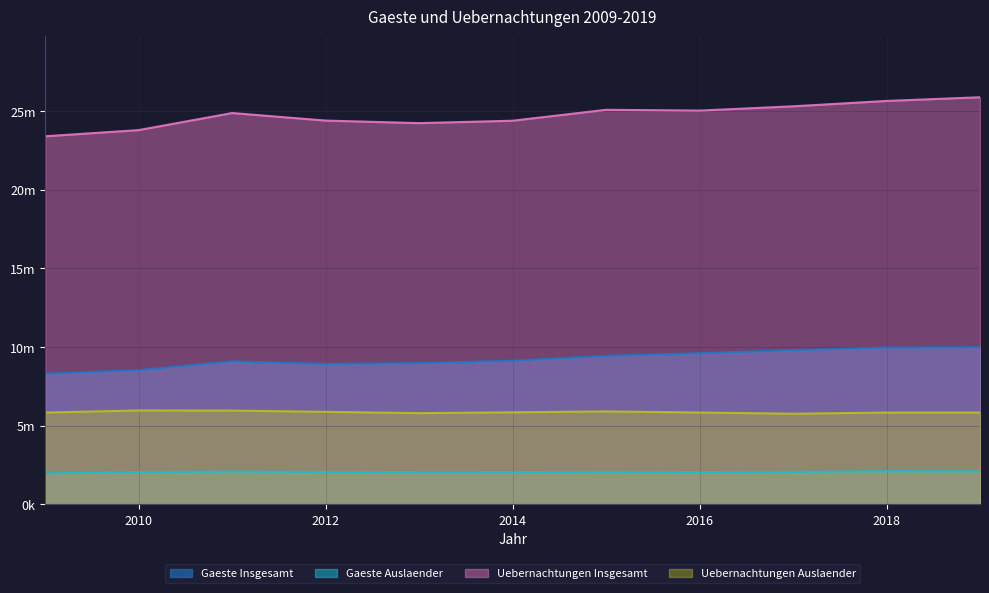

What is the total value across all series at 2014?

41382100